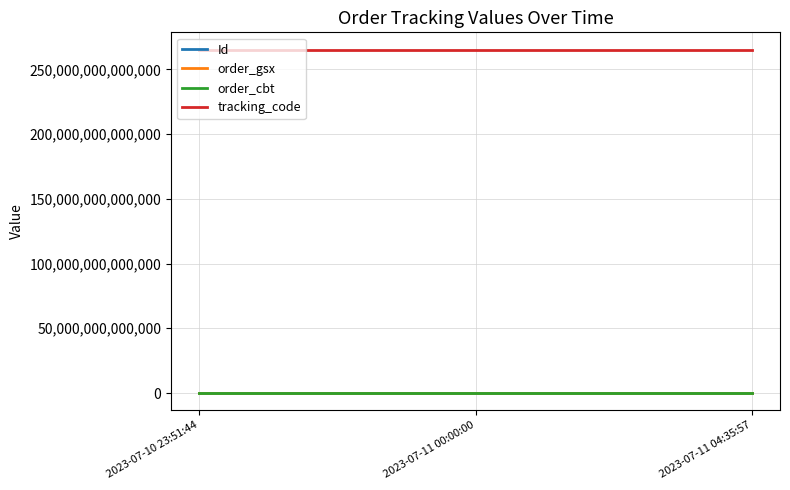

The value of tracking_code at 2023-07-10 23:51:44 is 392335514543287. True or false?

False